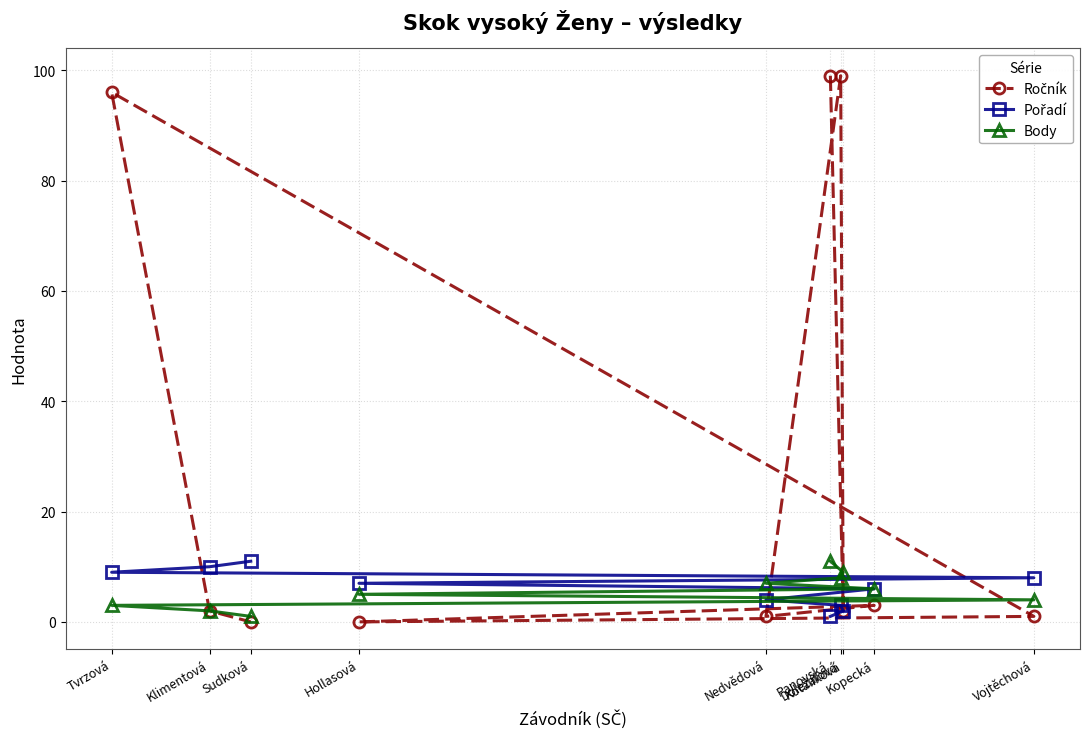

True or false: Body has more than 1 interior local peaks.

False